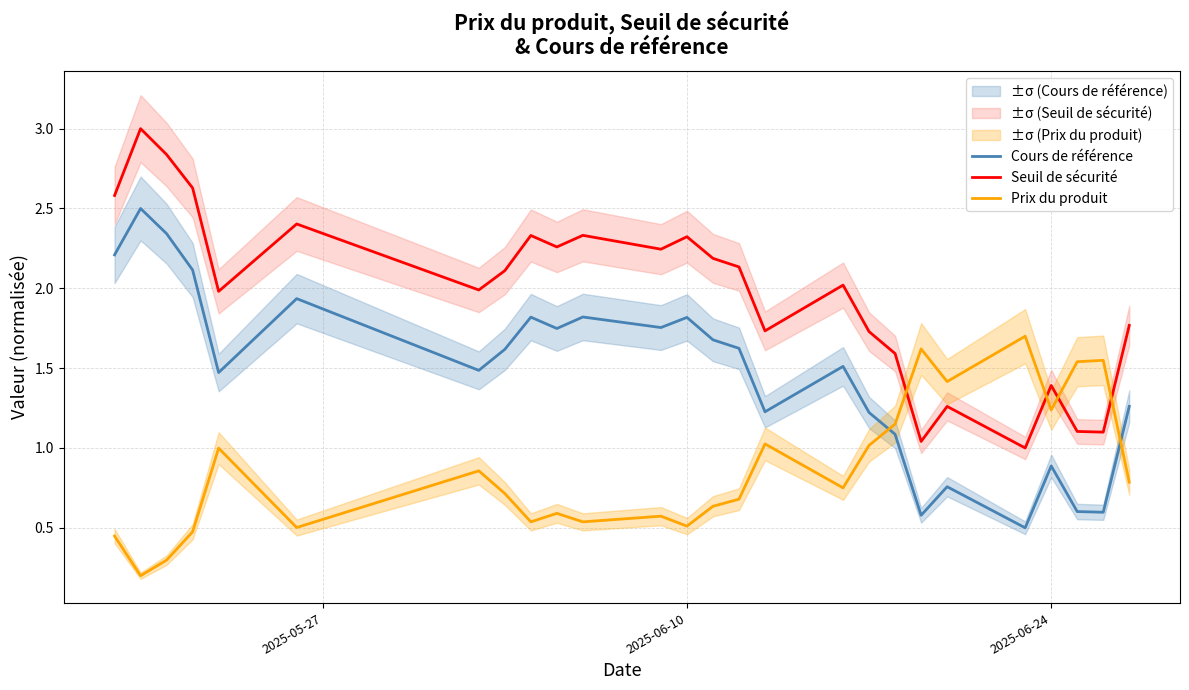

Reading left to right, what are all the values shown in this chart?

Cours de référence: 2.2	2.5	2.3	2.1	1.5	1.9	1.5	1.6	1.8	1.7	1.8	1.8	1.8	1.7	1.6	1.2	1.5	1.2	1.1	0.6	0.8	0.5	0.9	0.6	0.6	1.3
Seuil de sécurité: 2.6	3.0	2.8	2.6	2.0	2.4	2.0	2.1	2.3	2.3	2.3	2.2	2.3	2.2	2.1	1.7	2.0	1.7	1.6	1.0	1.3	1.0	1.4	1.1	1.1	1.8
Prix du produit: 0.4	0.2	0.3	0.5	1.0	0.5	0.9	0.7	0.5	0.6	0.5	0.6	0.5	0.6	0.7	1.0	0.8	1.0	1.1	1.6	1.4	1.7	1.2	1.5	1.5	0.8